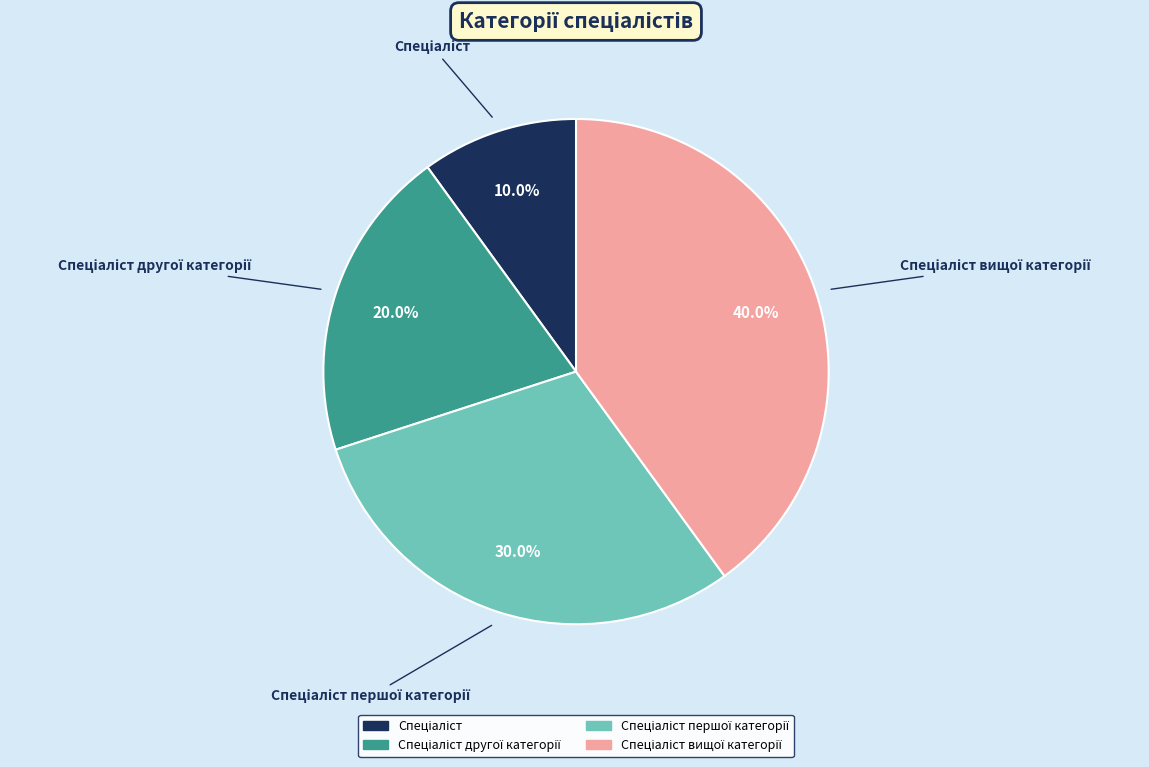

Does any single category account for the majority?

No